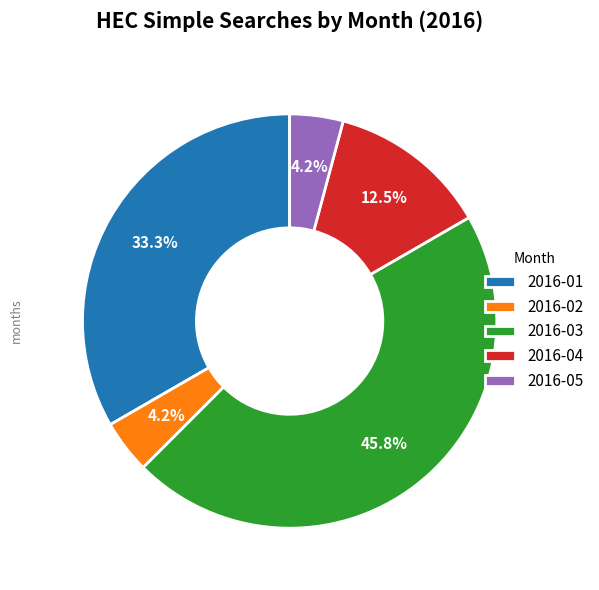

Is it true that 2016-01 is 23% of the pie?

False